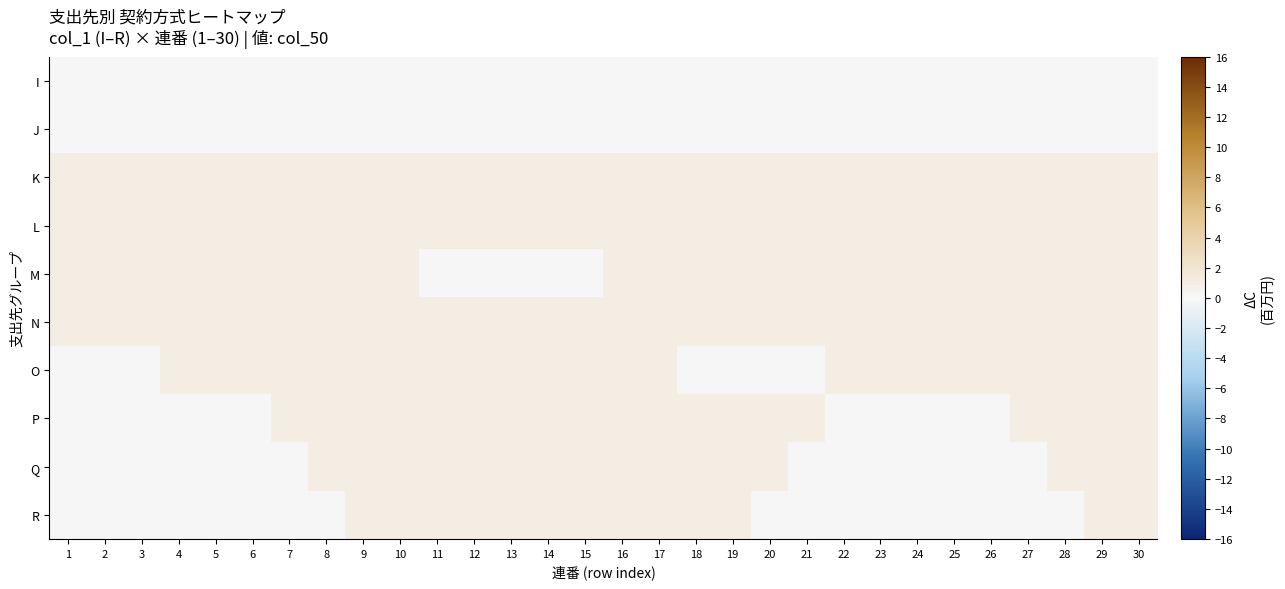

Which series has the widest spread of values?

M